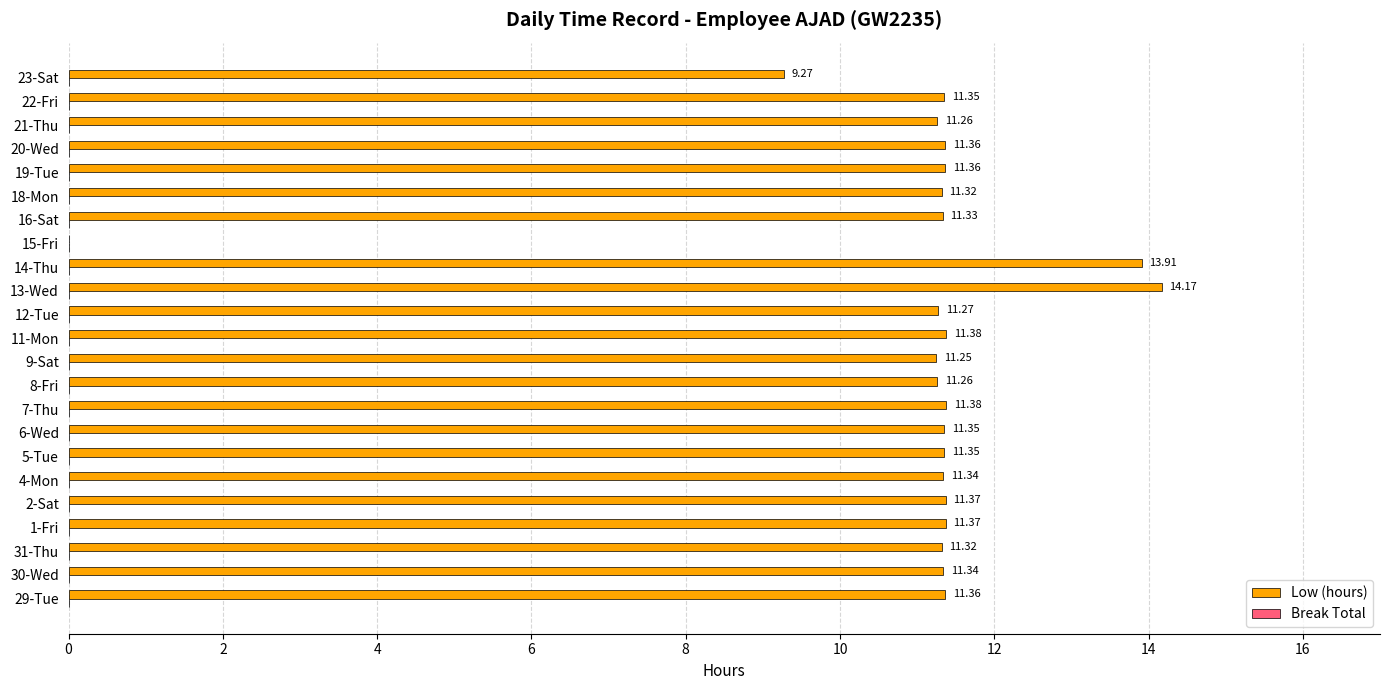

What is the ratio of the value at 2-Sat to the value at 31-Thu?

1.0